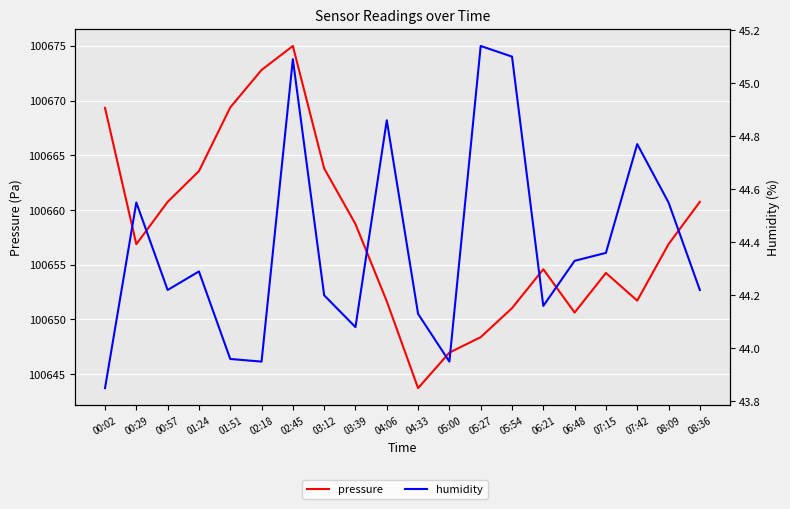

How many interior local peaks does the pressure series have?

3